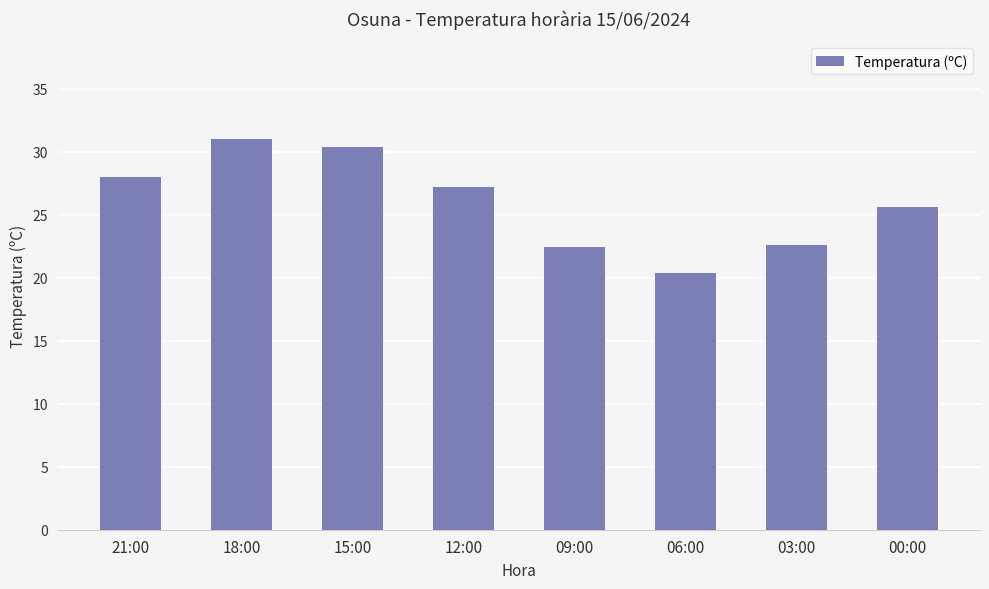

Are the bars grouped side by side (vs. stacked)?

No